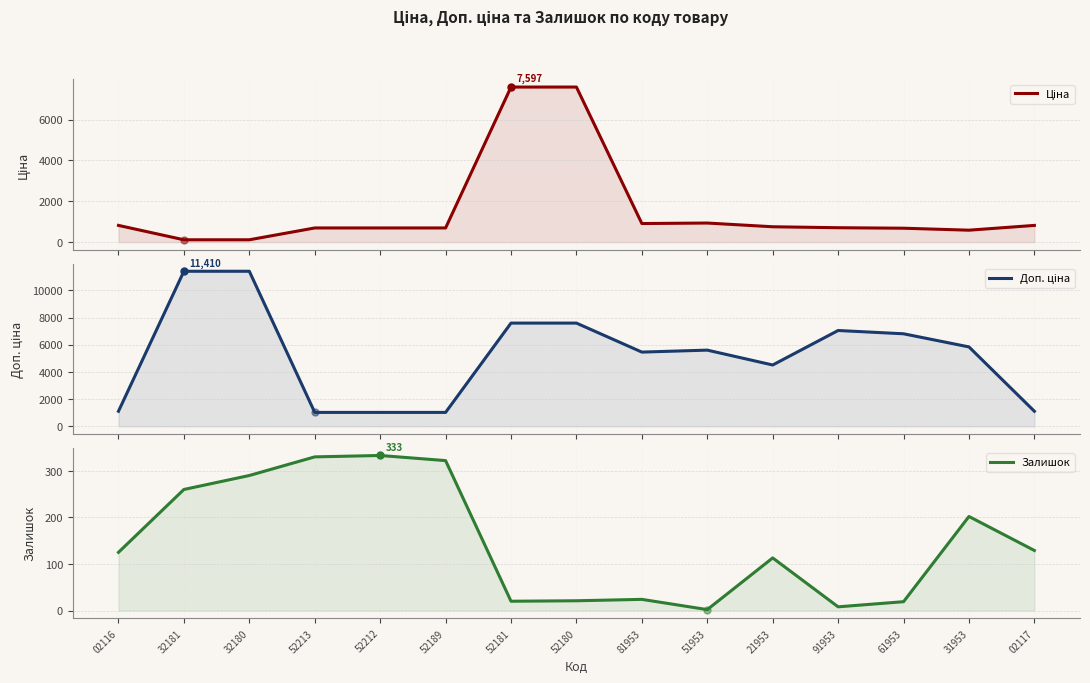

True or false: Доп. ціна and Ціна intersect in this chart.

False